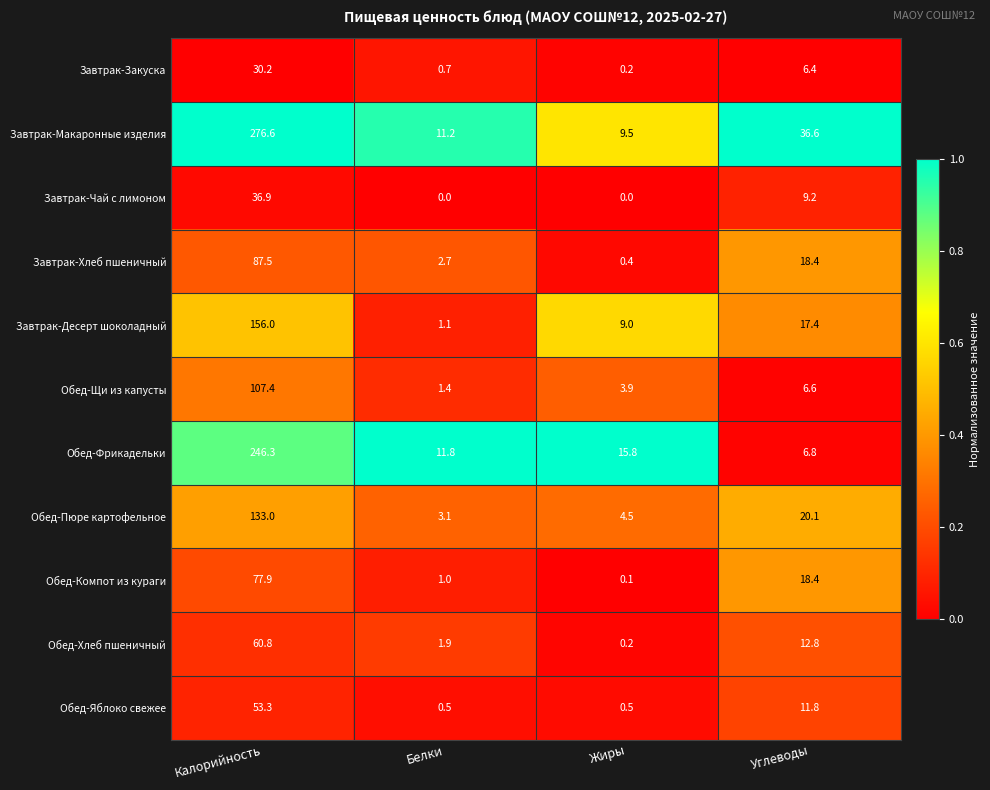

Is it true that Завтрак-Макаронные изделия equals 276.6 at Калорийность?

True